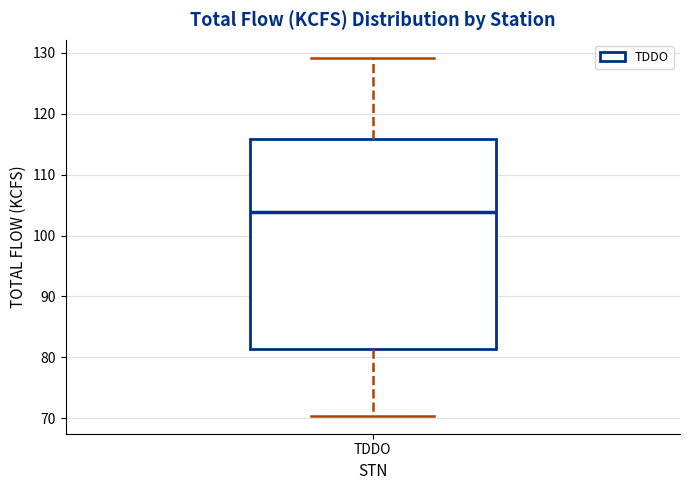

Transcribe this box plot: give where the median line is, the range the box spans, and where the two whiskers end, as read against the y-axis. The values are not printed on the chart, so give them approximately, as read against the axis.

median 104, box 81 to 116, whiskers 70 to 129